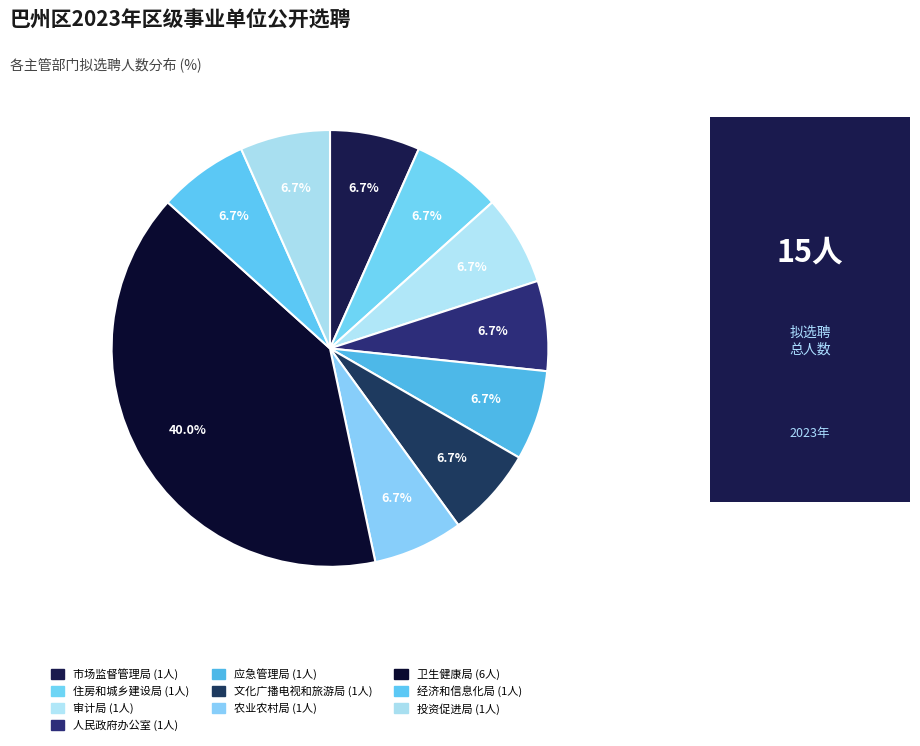

Count the number of slices in the pie.

10